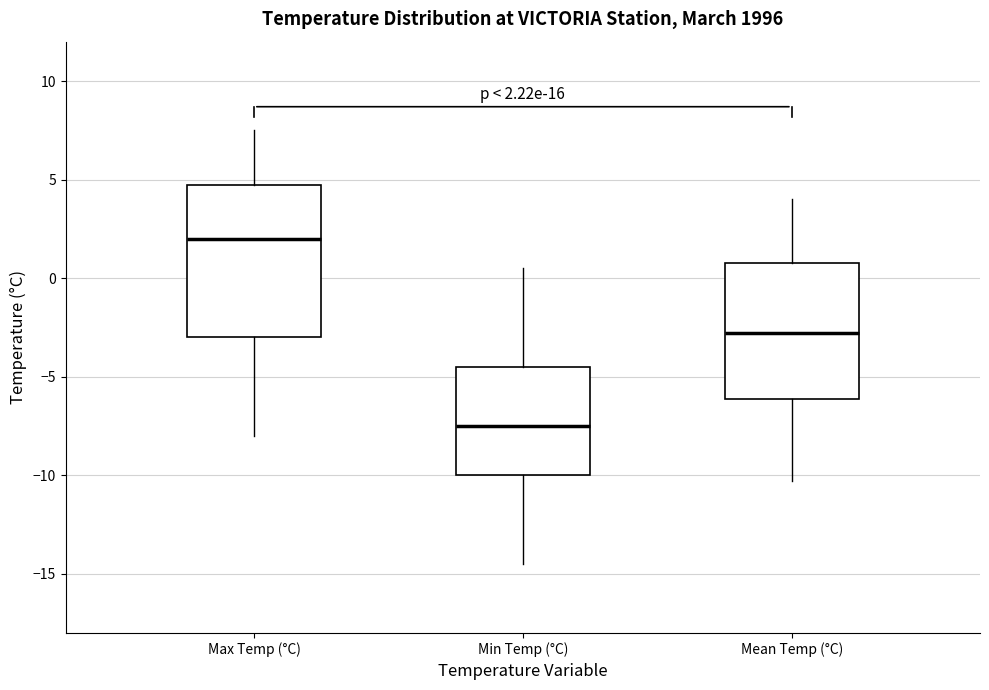

Comparing the boxes themselves (not the whiskers), which one is the tallest?

Max Temp (°C)